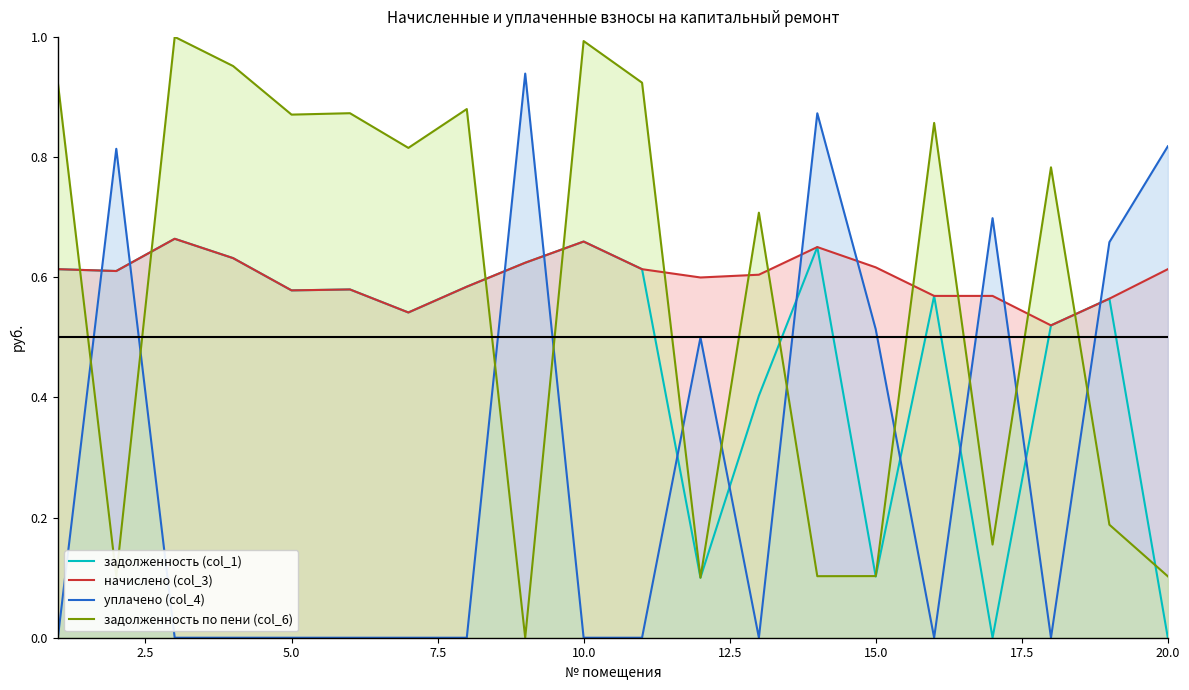

Which series has the widest spread of values?

задолженность по пени (col_6)